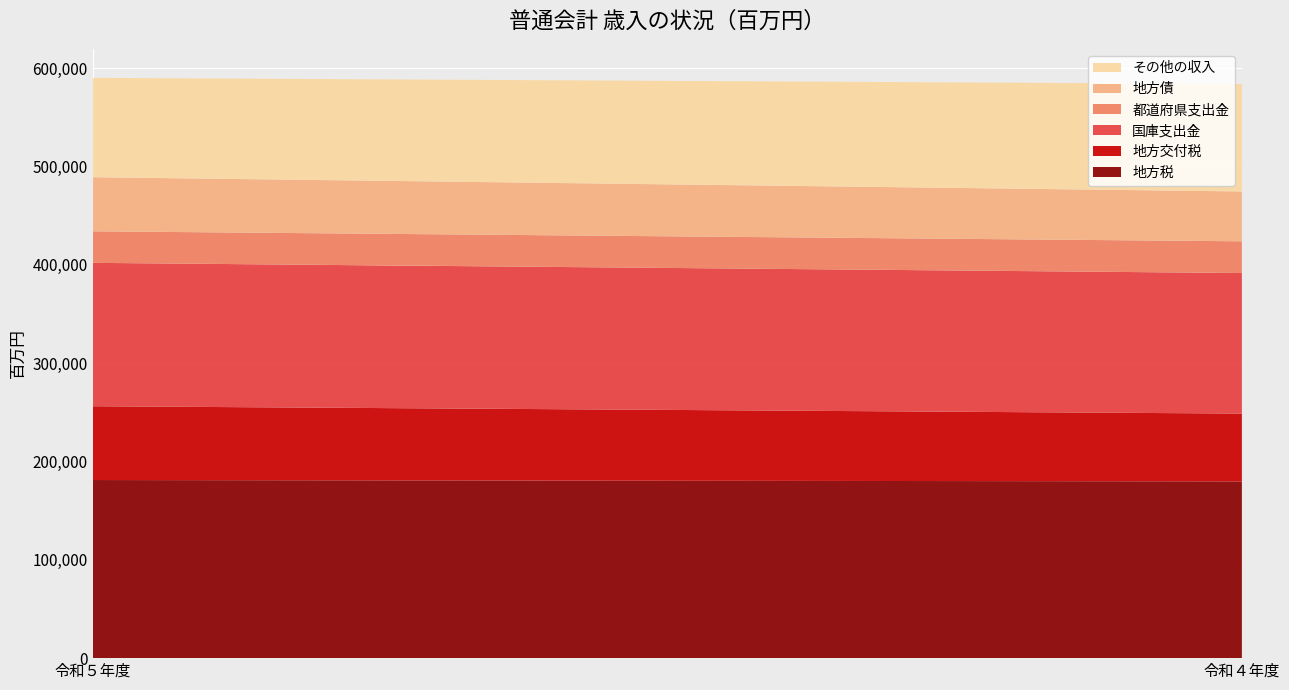

Reading left to right, extract all data points from this chart.

地方税: 181082	179670
地方交付税: 75030	68977
国庫支出金: 145783	142893
都道府県支出金: 32078	32259
地方債: 54976	50660
その他の収入: 101027	109389